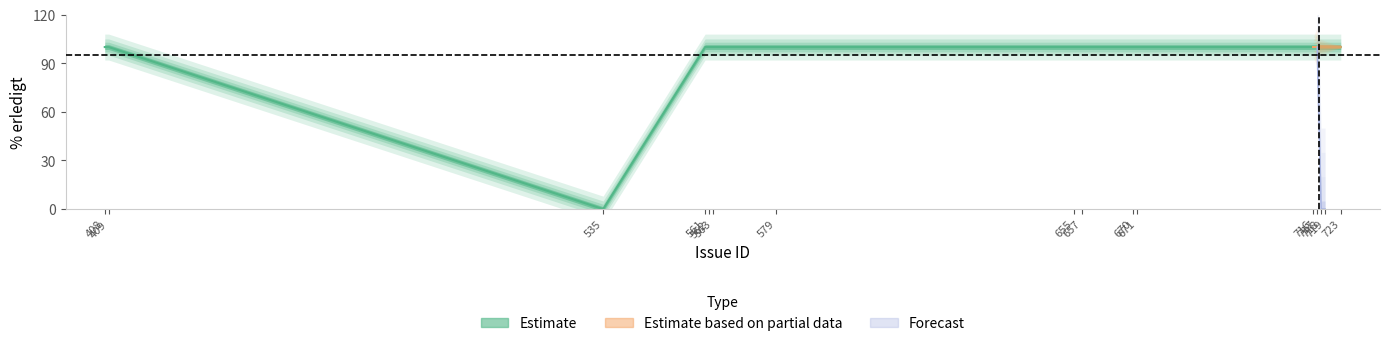

Rank the categories by Estimate based on partial data value from lowest to highest.

0, 3, 4, 5, 6, 7, 8, 9, 10, 11, 1, 2